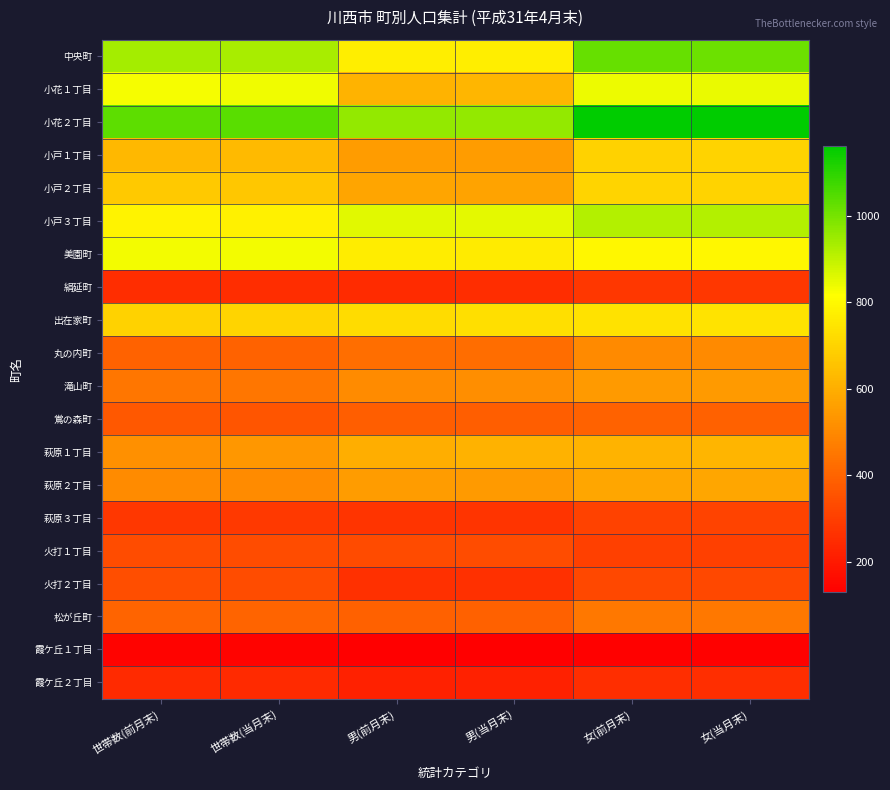

Reading left to right, list all the values displayed in this chart.

中央町: 世帯数(前月末)=935	世帯数(当月末)=931	男(前月末)=770	男(当月末)=772	女(前月末)=1022	女(当月末)=1014
小花１丁目: 世帯数(前月末)=830	世帯数(当月末)=837	男(前月末)=615	男(当月末)=621	女(前月末)=840	女(当月末)=844
小花２丁目: 世帯数(前月末)=1034	世帯数(当月末)=1038	男(前月末)=960	男(当月末)=959	女(前月末)=1160	女(当月末)=1160
小戸１丁目: 世帯数(前月末)=628	世帯数(当月末)=629	男(前月末)=552	男(当月末)=552	女(前月末)=697	女(当月末)=700
小戸２丁目: 世帯数(前月末)=672	世帯数(当月末)=669	男(前月末)=574	男(当月末)=572	女(前月末)=702	女(当月末)=699
小戸３丁目: 世帯数(前月末)=782	世帯数(当月末)=779	男(前月末)=857	男(当月末)=852	女(前月末)=916	女(当月末)=915
美園町: 世帯数(前月末)=834	世帯数(当月末)=831	男(前月末)=766	男(当月末)=762	女(前月末)=794	女(当月末)=796
絹延町: 世帯数(前月末)=252	世帯数(当月末)=253	男(前月末)=250	男(当月末)=251	女(前月末)=281	女(当月末)=280
出在家町: 世帯数(前月末)=696	世帯数(当月末)=702	男(前月末)=724	男(当月末)=730	女(前月末)=740	女(当月末)=745
丸の内町: 世帯数(前月末)=397	世帯数(当月末)=398	男(前月末)=428	男(当月末)=427	女(前月末)=501	女(当月末)=501
滝山町: 世帯数(前月末)=450	世帯数(当月末)=451	男(前月末)=508	男(当月末)=513	女(前月末)=545	女(当月末)=545
鴬の森町: 世帯数(前月末)=368	世帯数(当月末)=363	男(前月末)=387	男(当月末)=386	女(前月末)=398	女(当月末)=393
萩原１丁目: 世帯数(前月末)=520	世帯数(当月末)=538	男(前月末)=600	男(当月末)=612	女(前月末)=614	女(当月末)=619
萩原２丁目: 世帯数(前月末)=507	世帯数(当月末)=506	男(前月末)=550	男(当月末)=547	女(前月末)=580	女(当月末)=580
萩原３丁目: 世帯数(前月末)=282	世帯数(当月末)=285	男(前月末)=272	男(当月末)=273	女(前月末)=311	女(当月末)=313
火打１丁目: 世帯数(前月末)=337	世帯数(当月末)=338	男(前月末)=334	男(当月末)=336	女(前月末)=305	女(当月末)=305
火打２丁目: 世帯数(前月末)=340	世帯数(当月末)=339	男(前月末)=261	男(当月末)=262	女(前月末)=325	女(当月末)=324
松が丘町: 世帯数(前月末)=401	世帯数(当月末)=400	男(前月末)=395	男(当月末)=393	女(前月末)=452	女(当月末)=452
霞ケ丘１丁目: 世帯数(前月末)=141	世帯数(当月末)=142	男(前月末)=130	男(当月末)=131	女(前月末)=136	女(当月末)=136
霞ケ丘２丁目: 世帯数(前月末)=244	世帯数(当月末)=245	男(前月末)=222	男(当月末)=221	女(前月末)=258	女(当月末)=258